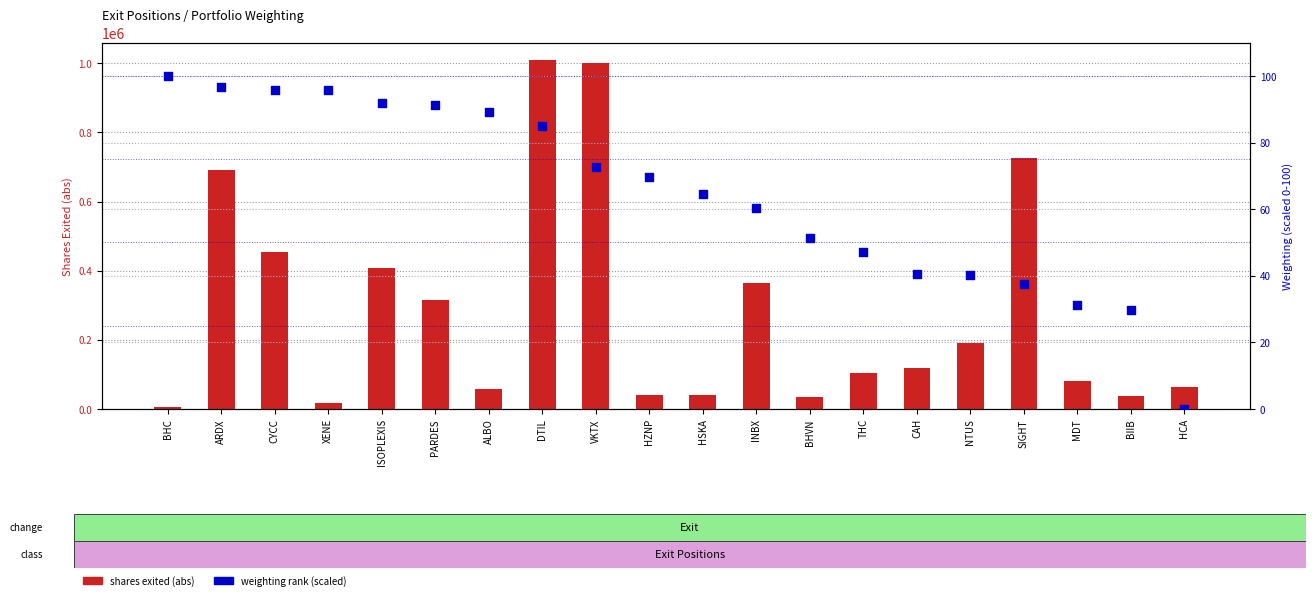

Which series has the largest total across all categories?

shares exited (abs)